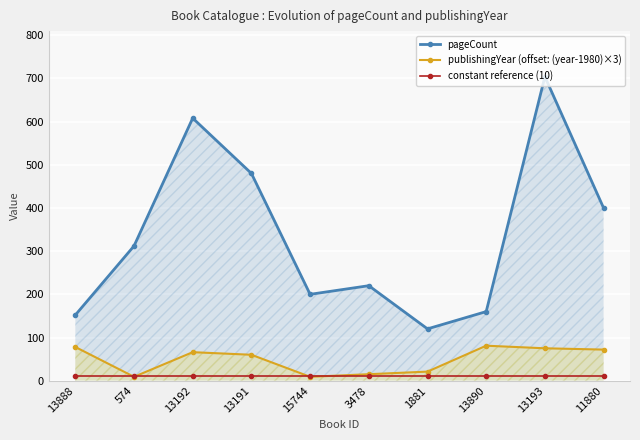

At which category does publishingYear (offset: (year-1980)×3) reach its first local valley?

574